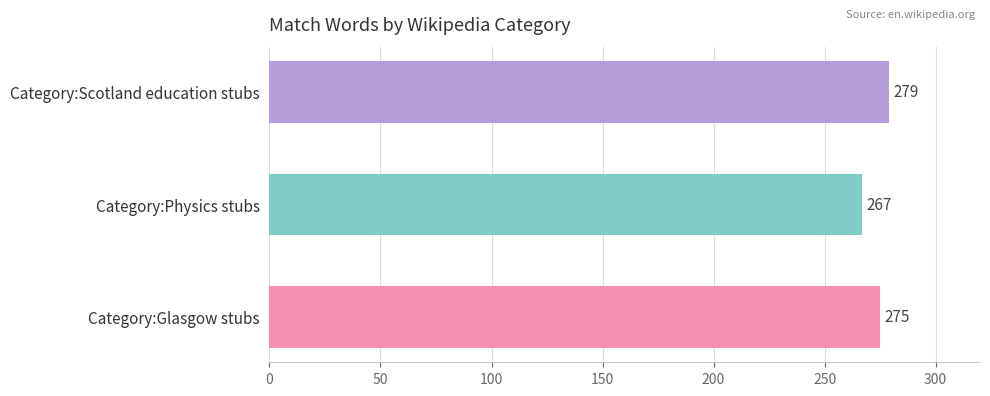

What is the average value?

274